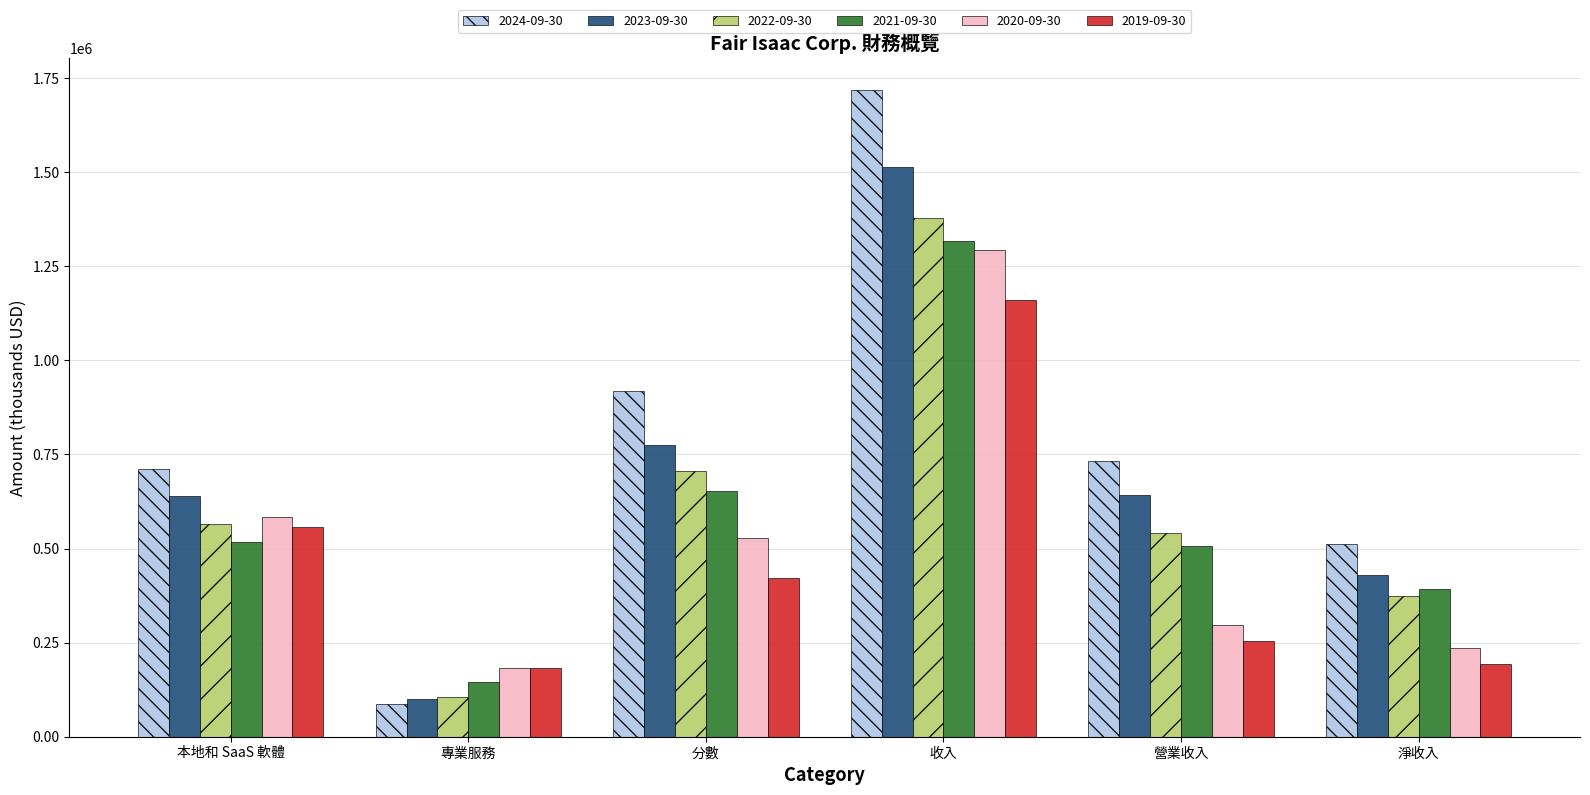

What is the label of the 4th bar from the left?

收入